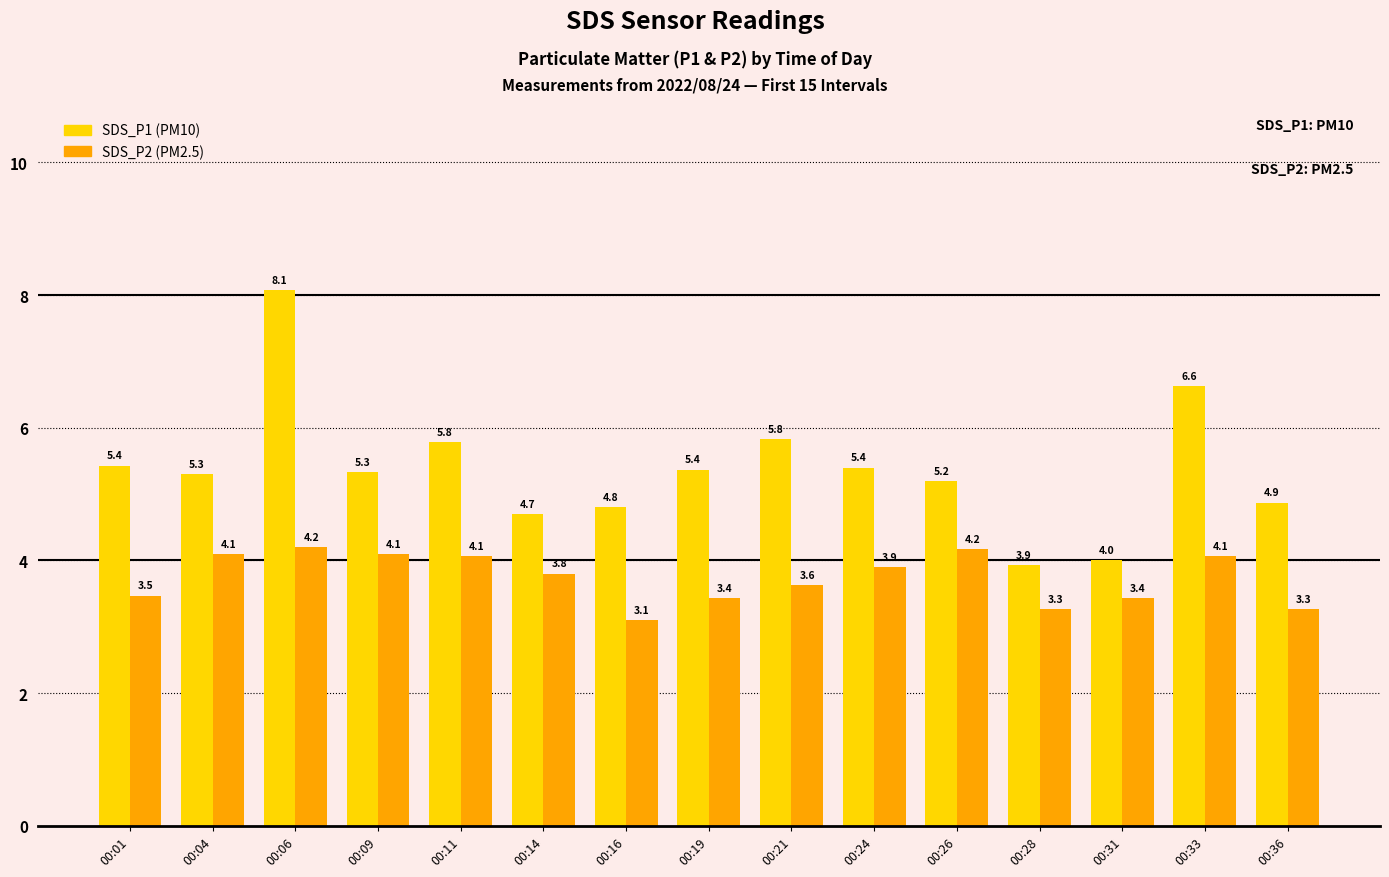

What is the spread (max minus min) of values at 00:26?

1.0